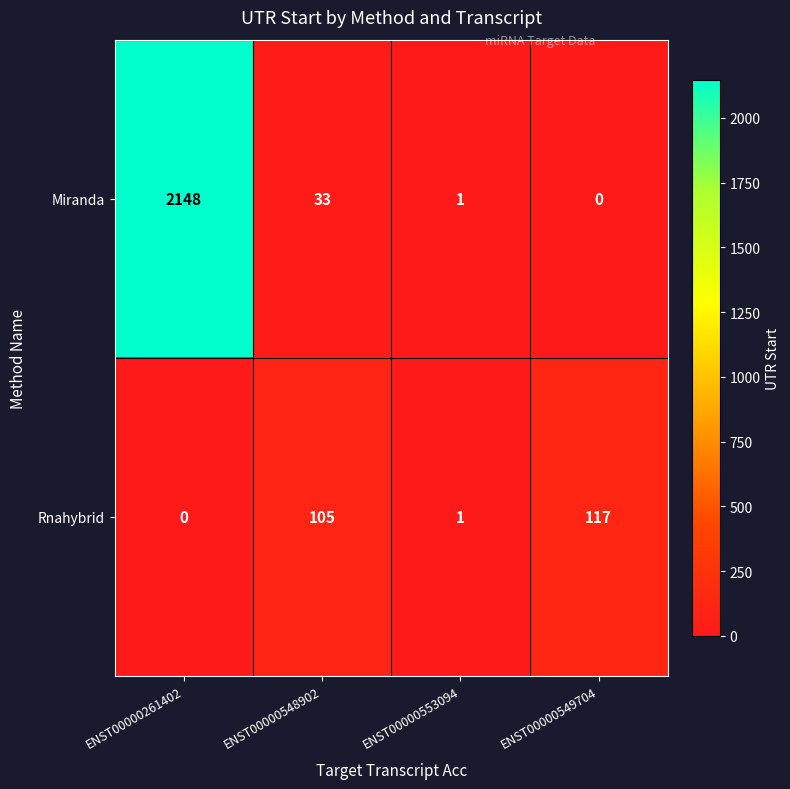

At which category is the sum across all series the highest?

ENST00000261402